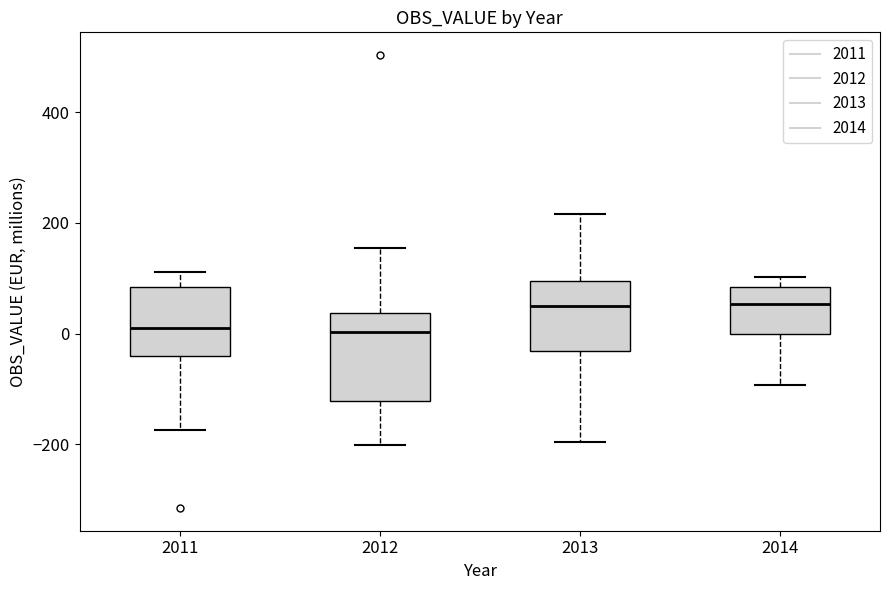

Reading left to right, transcribe this box plot: for each box, give where its median line is, the range the box spans, and where its two whiskers end, as read against the y-axis. The values are not printed on the chart, so give them approximately, as read against the axis.

2011: median 20, box -40 to 80, whiskers -180 to 120
2012: median 0, box -120 to 40, whiskers -200 to 160
2013: median 40, box -40 to 100, whiskers -200 to 220
2014: median 60, box 0 to 80, whiskers -100 to 100